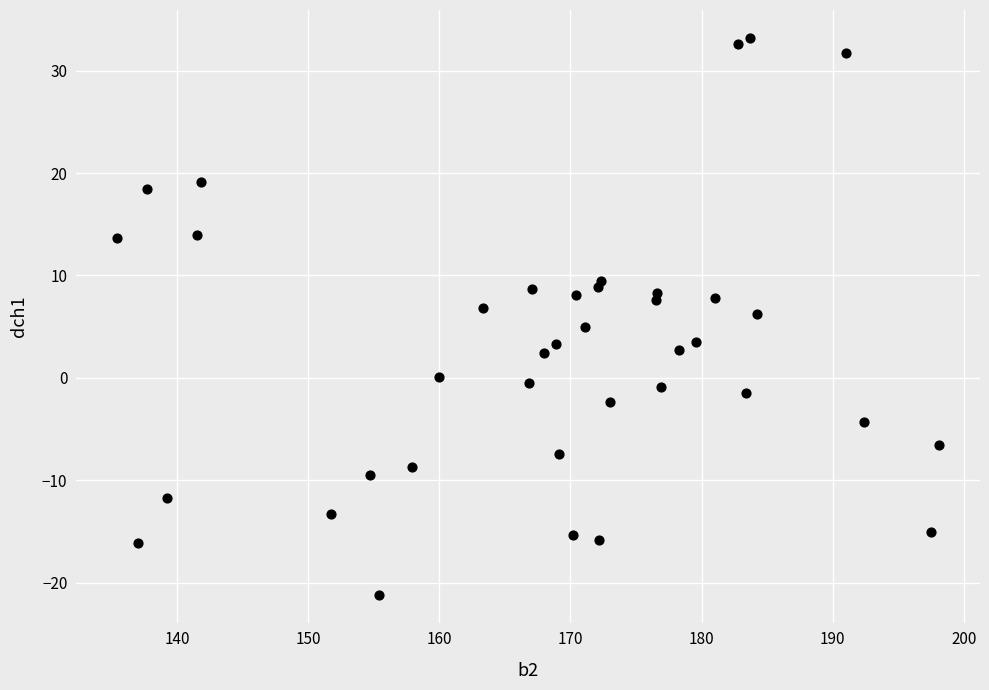

What is the range of X values (max minus min)?

62.7